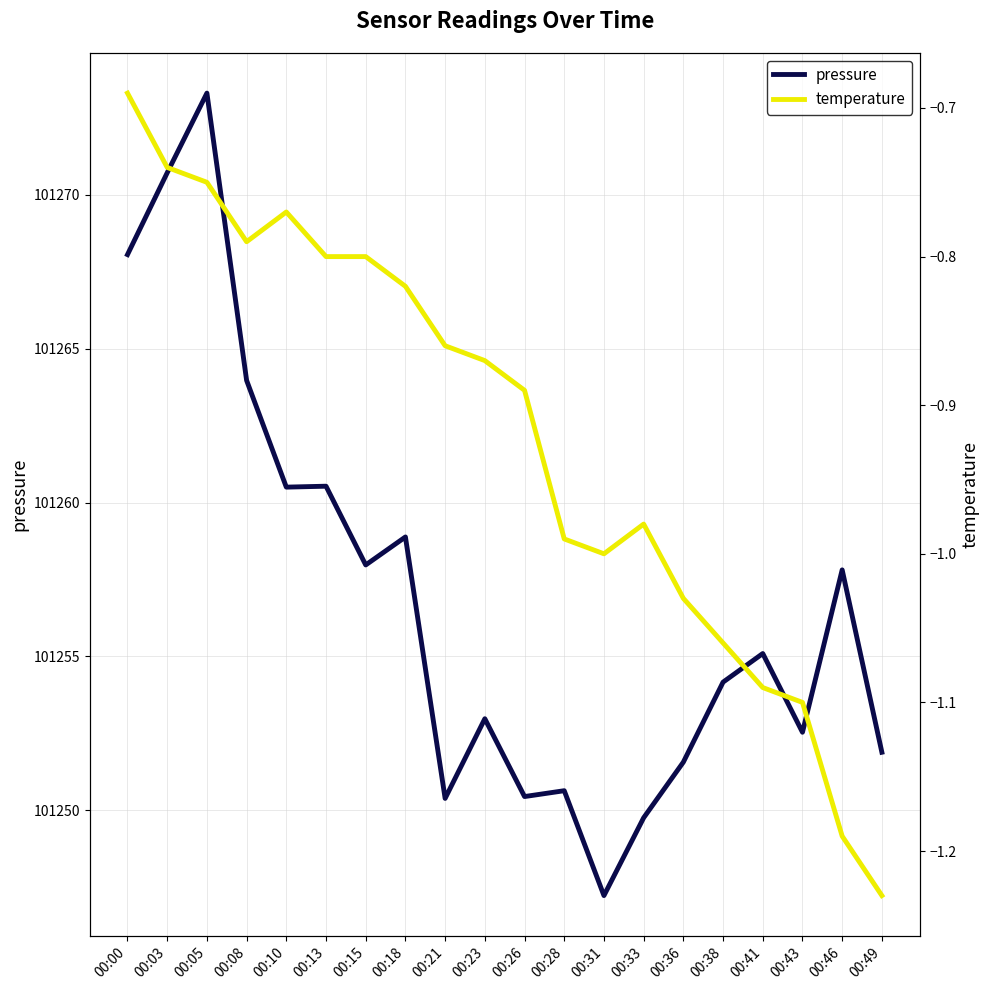

The value of pressure at 00:00 is 101268.1. True or false?

True